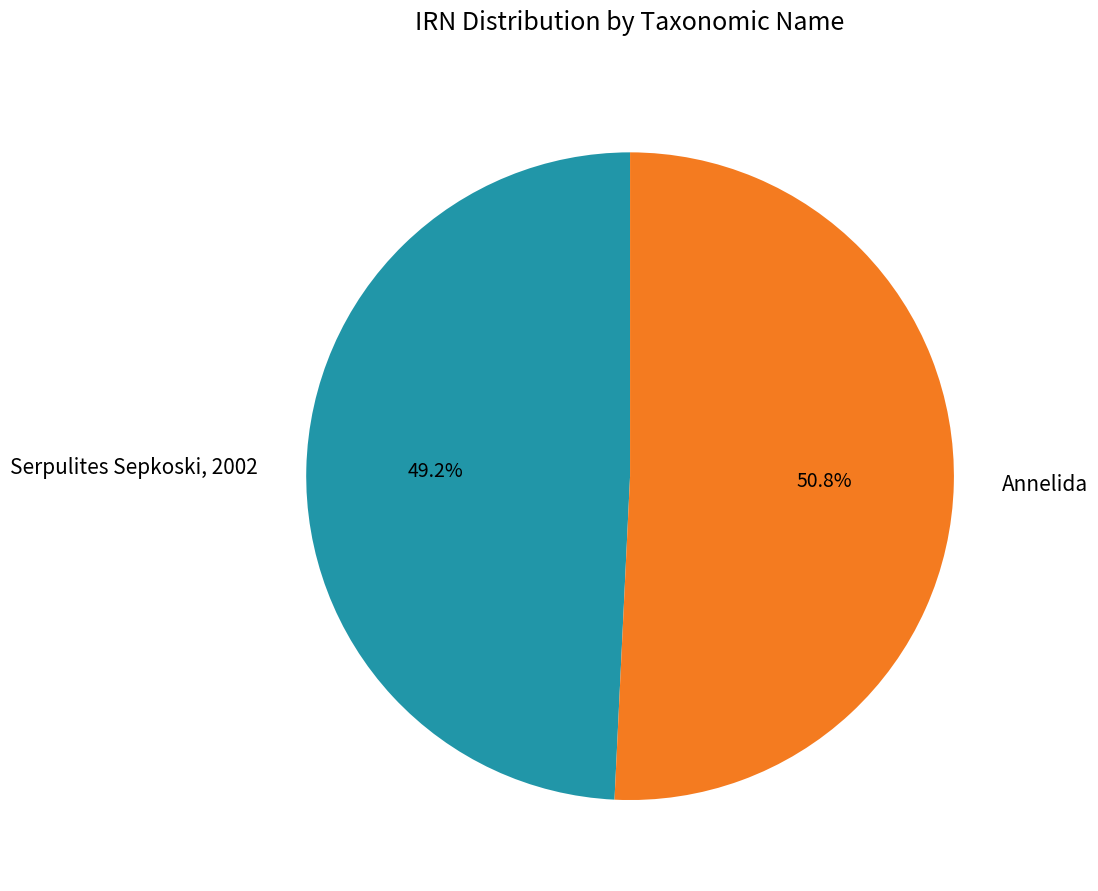

The Annelida slice represents 51% of the pie. True or false?

True